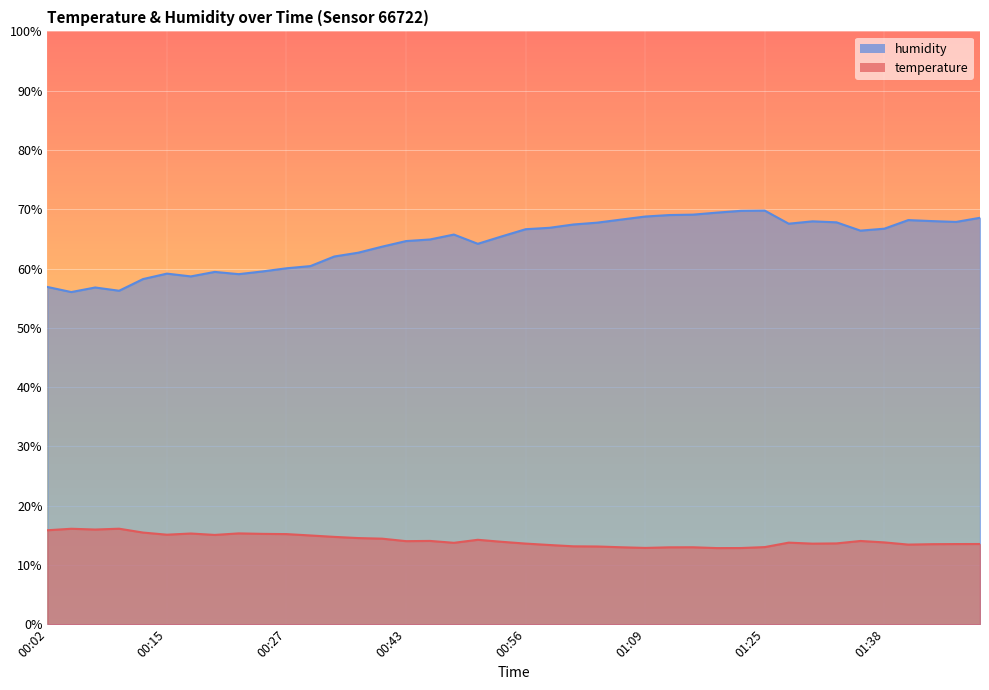

True or false: humidity and temperature cross at least once.

False